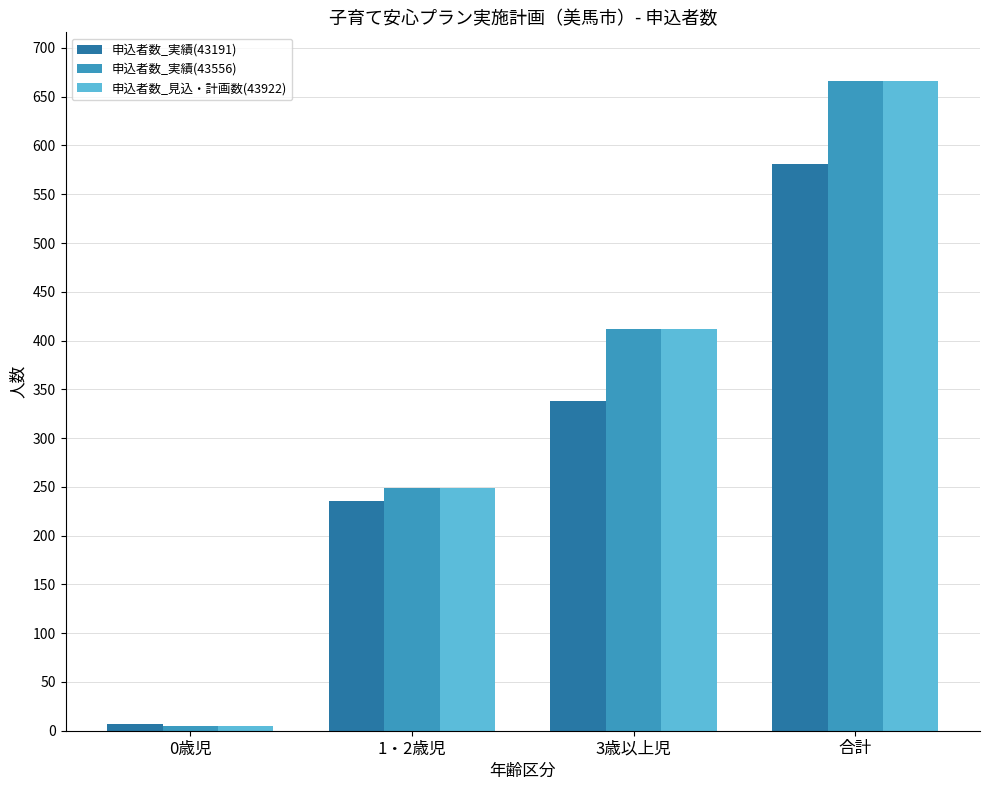

What is the sum of all 申込者数_見込・計画数(43922) values?

1332